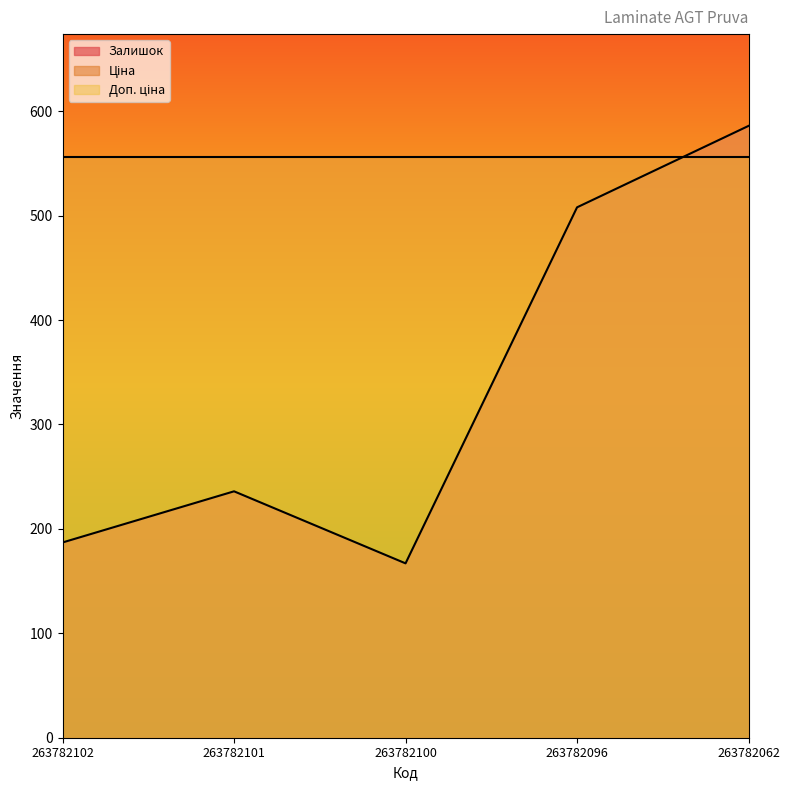

What is the value of the Залишок point at the 5th from the left?

586.0